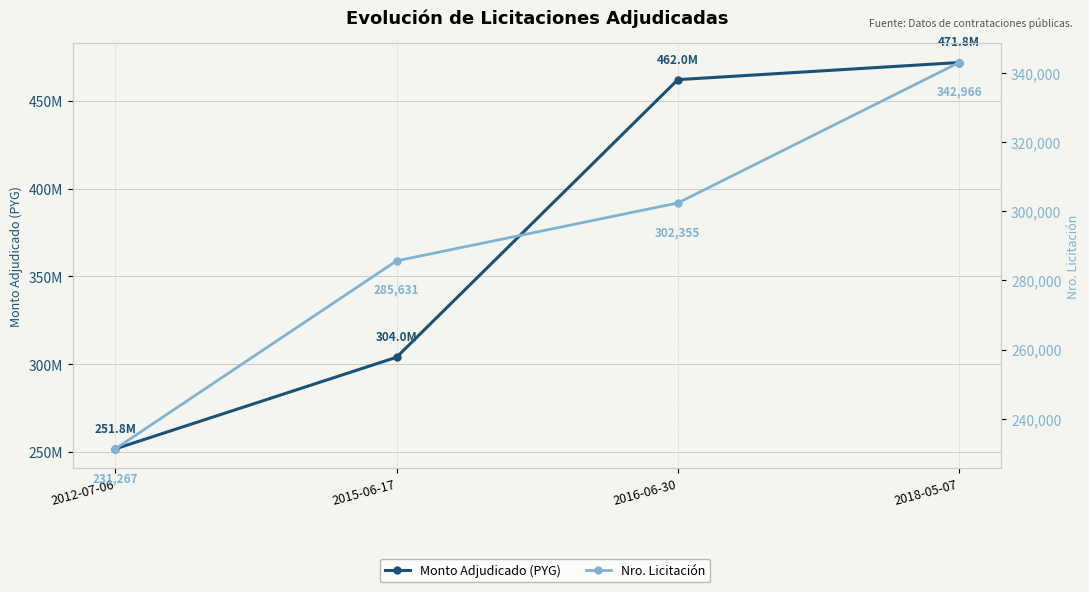

What is the difference between the Monto Adjudicado (PYG) values at 2016-06-30 and 2018-05-07?

9750000